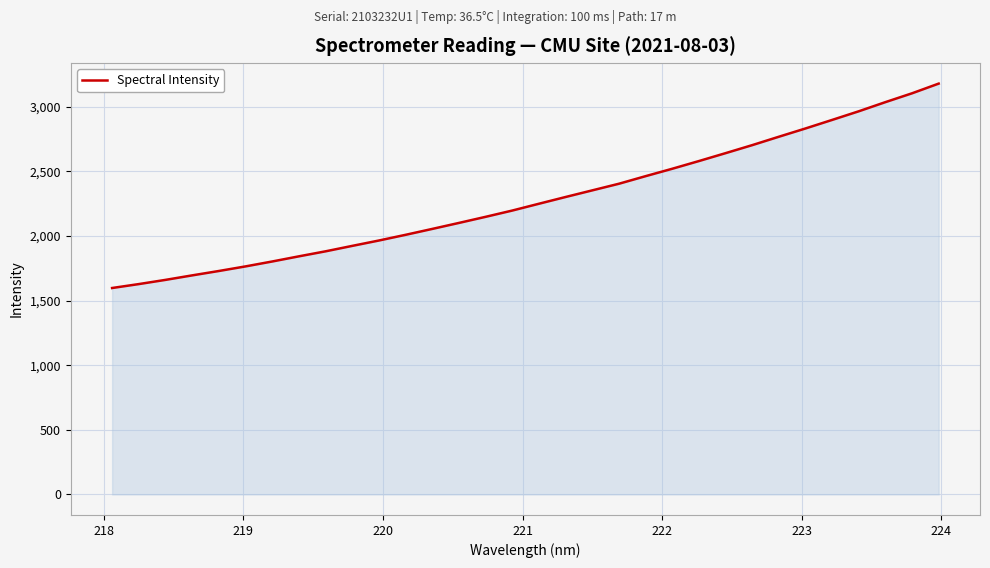

True or false: the data has more than 2 interior local peaks.

False